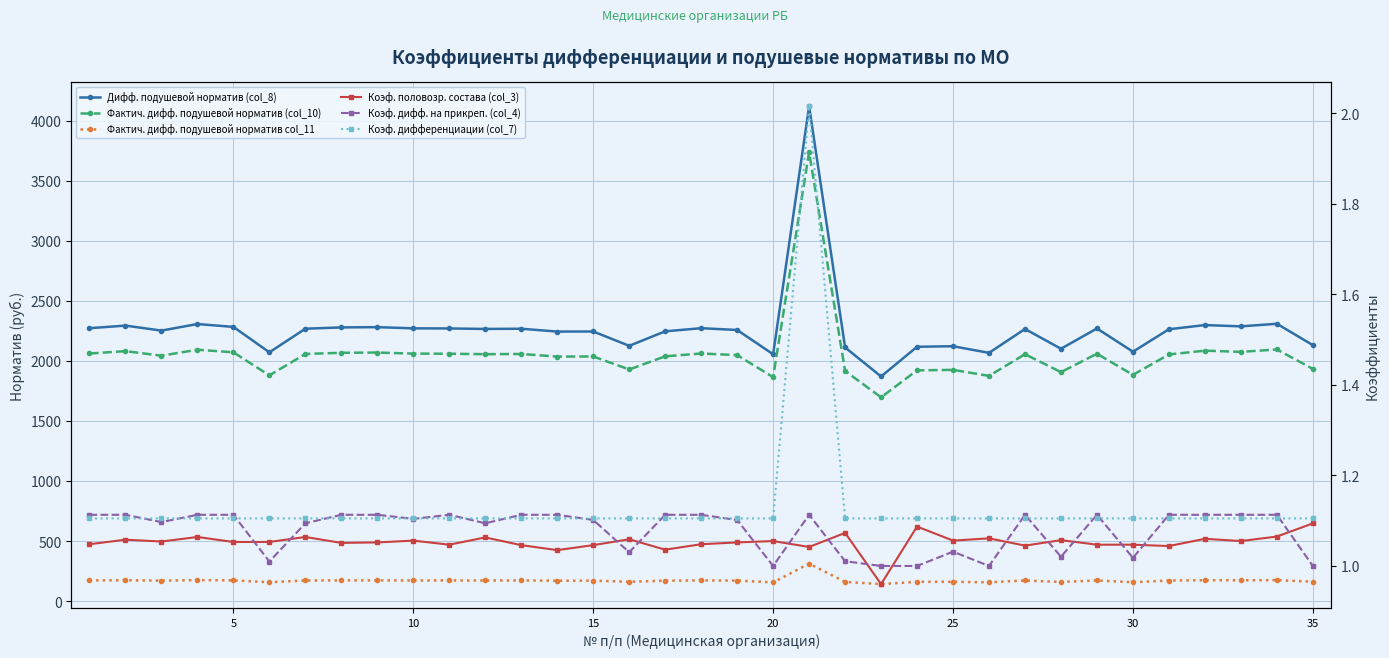

Is this an area chart (filled region under the line)?

No